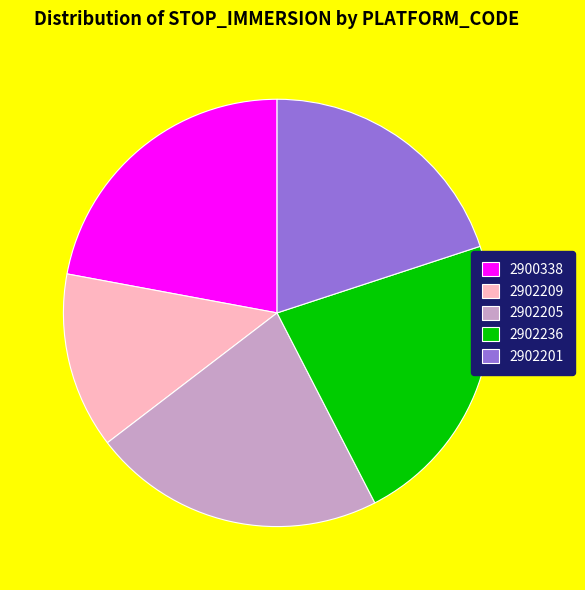

What is the ratio of the value at 2900338 to the value at 2902201?

1.1